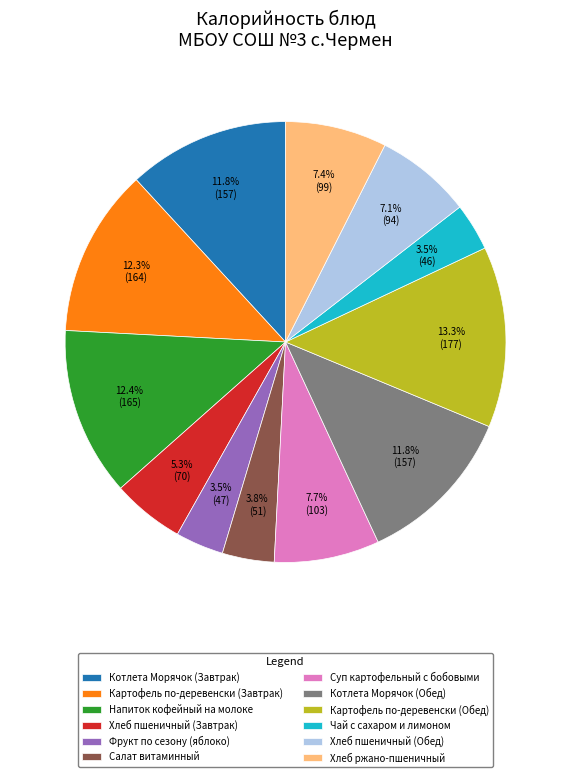

To the nearest percent, what is the difference between the Котлета Морячок (Обед) and Суп картофельный с бобовыми slice percentages?

4%